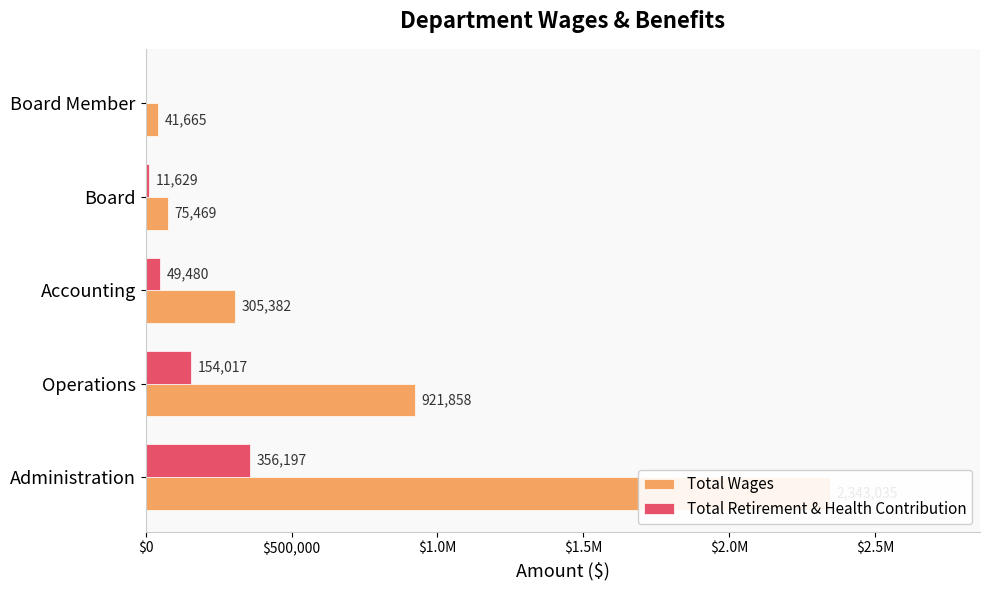

Are the bars grouped side by side (vs. stacked)?

Yes